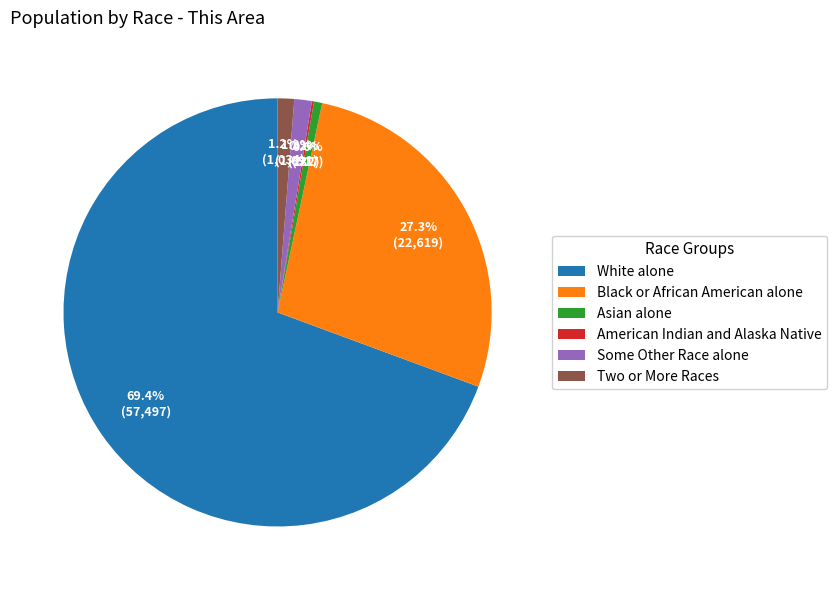

The Asian alone slice represents 11% of the pie. True or false?

False